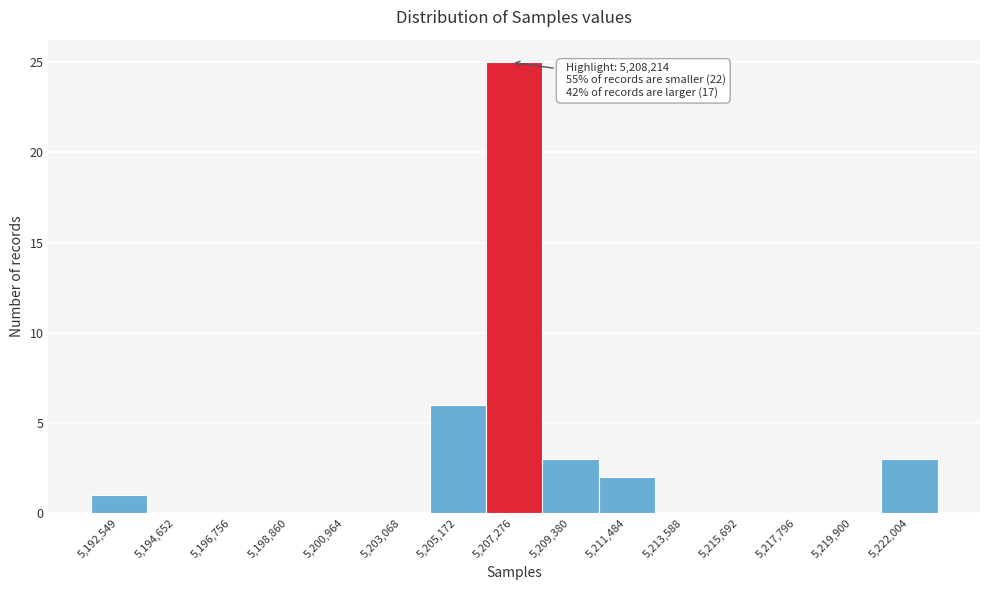

Reading right to left, what are all the values shown in this chart?

5,222,004=3	5,219,900=0	5,217,796=0	5,215,692=0	5,213,588=0	5,211,484=2	5,209,380=3	5,207,276=25	5,205,172=6	5,203,068=0	5,200,964=0	5,198,860=0	5,196,756=0	5,194,652=0	5,192,549=1